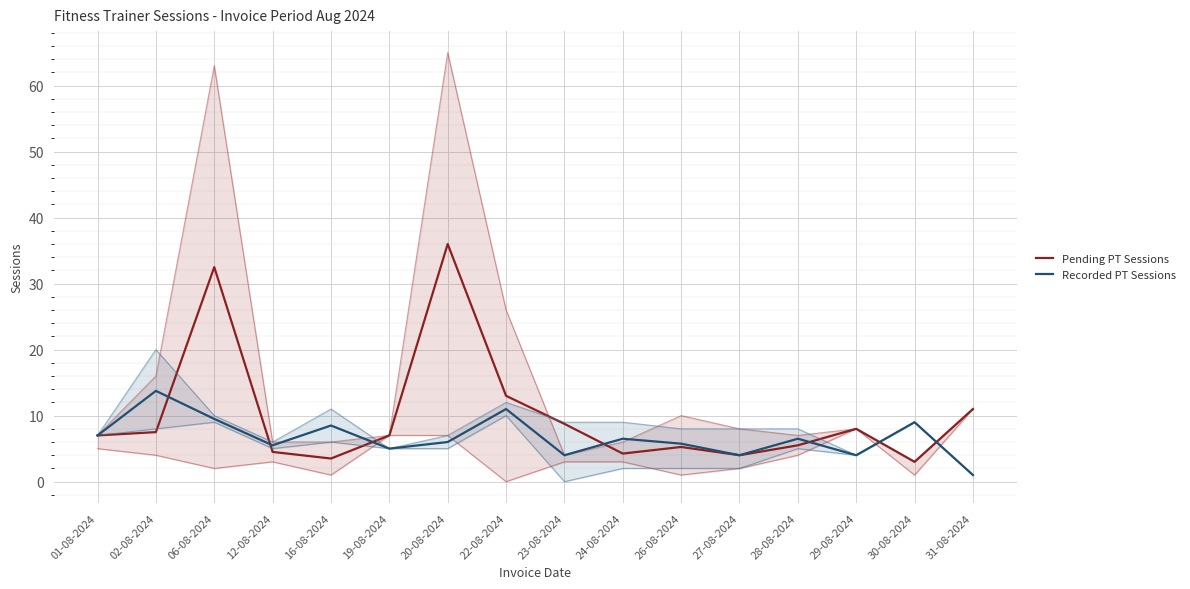

Is this an area chart (filled region under the line)?

No